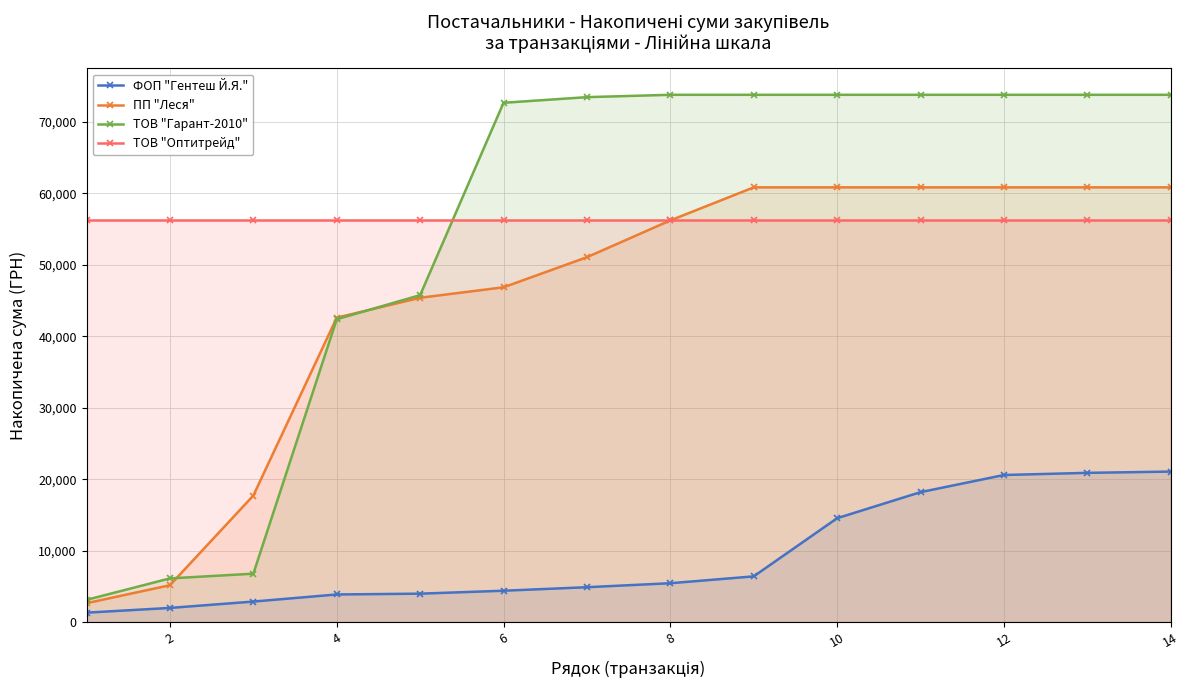

What is the difference between the maximum and minimum values in the ТОВ "Гарант-2010" series?

70671.4